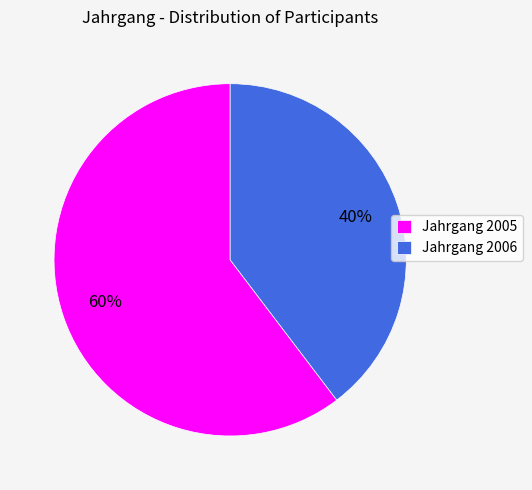

Is the sum of Jahrgang 2005 and Jahrgang 2006 greater than half?

Yes